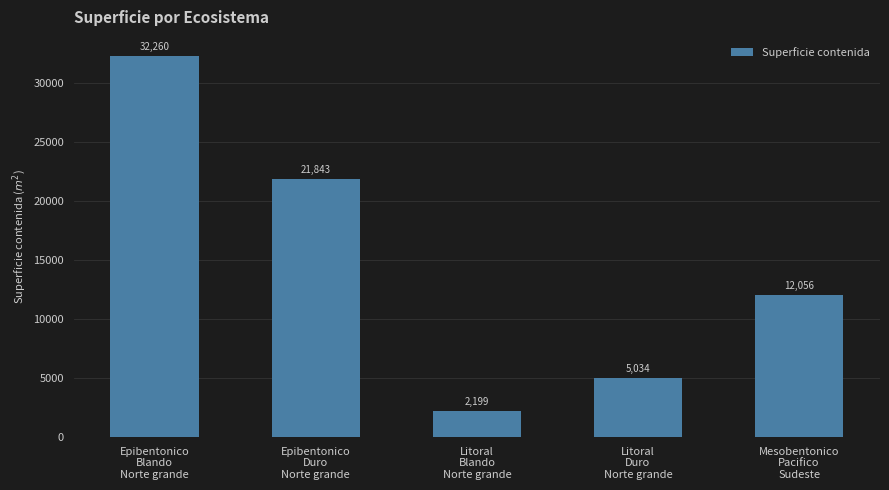

How many values are below 12055?

2